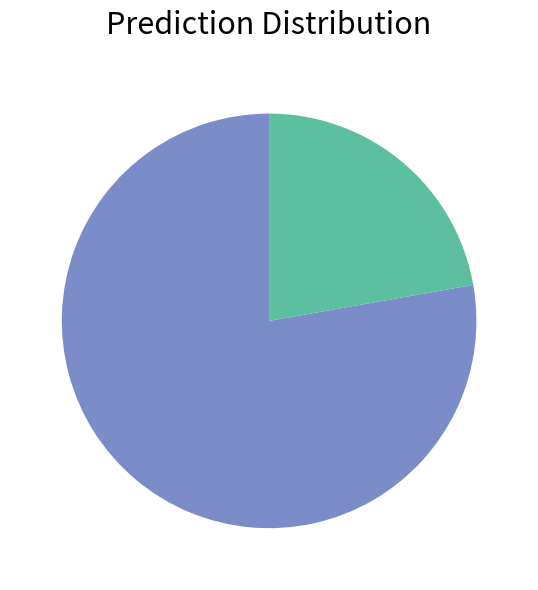

Does any single category account for the majority?

Yes